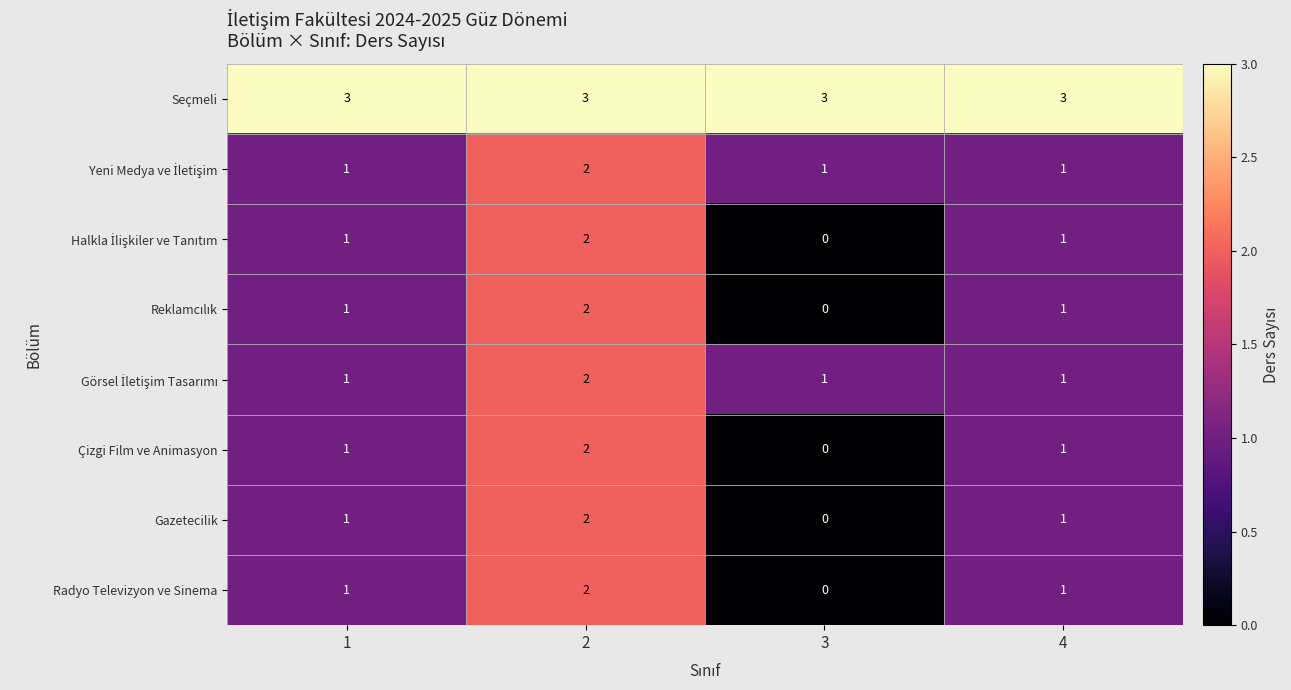

What is the total value across all series at 1?

10